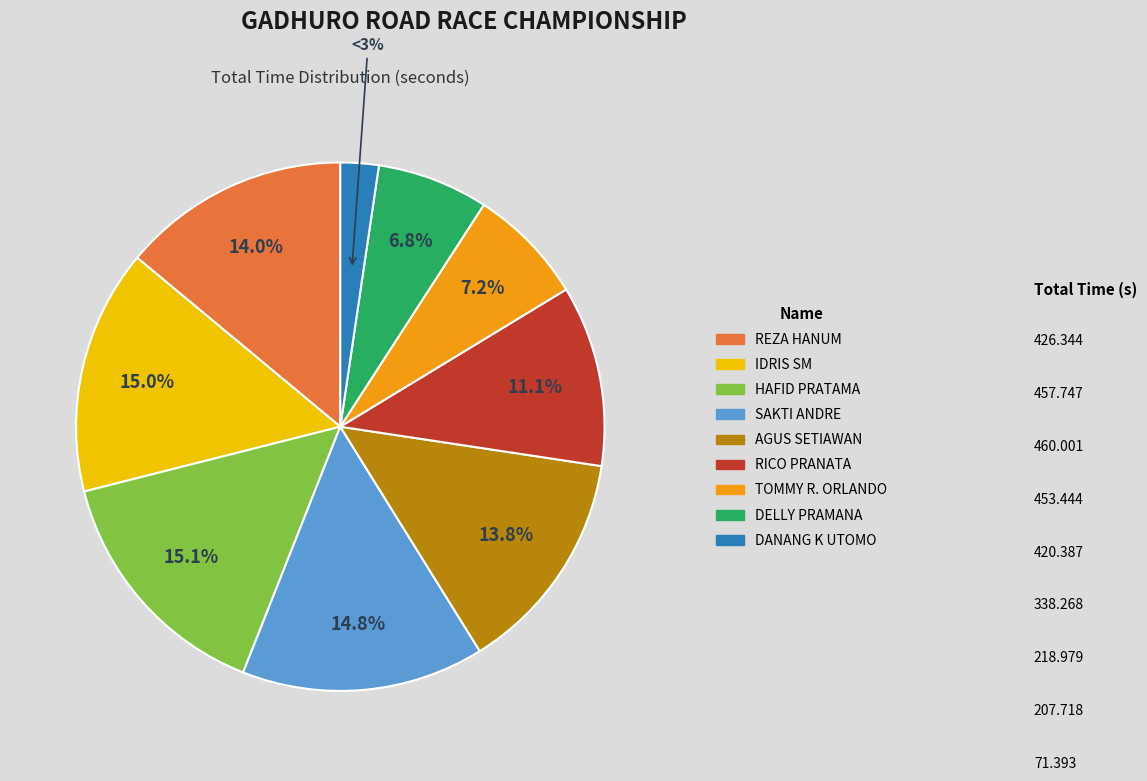

Is the sum of RICO PRANATA and REZA HANUM greater than half?

No